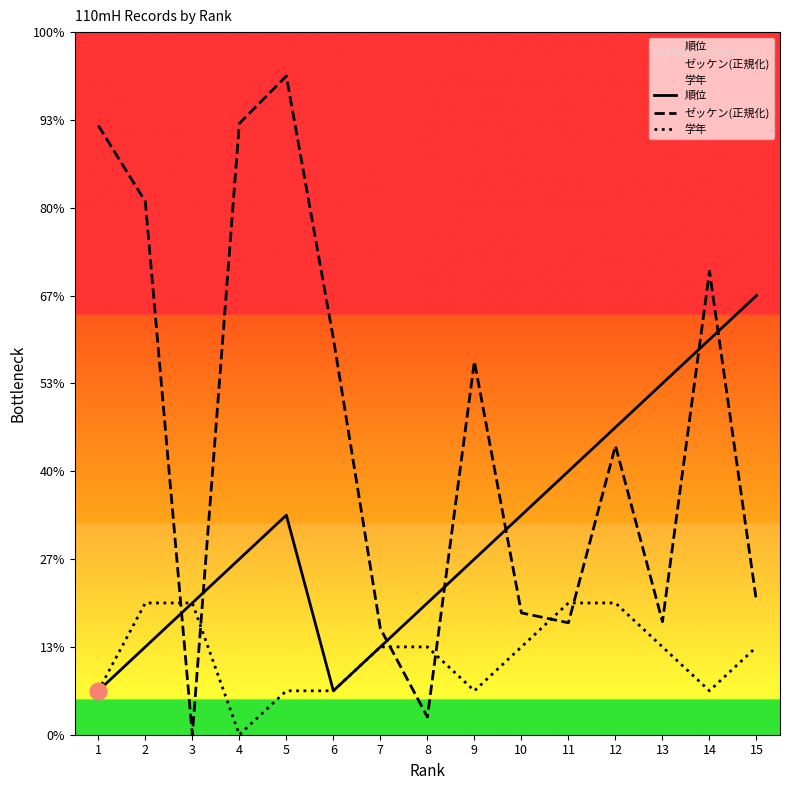

Which series has the largest range (max minus min)?

ゼッケン(正規化)